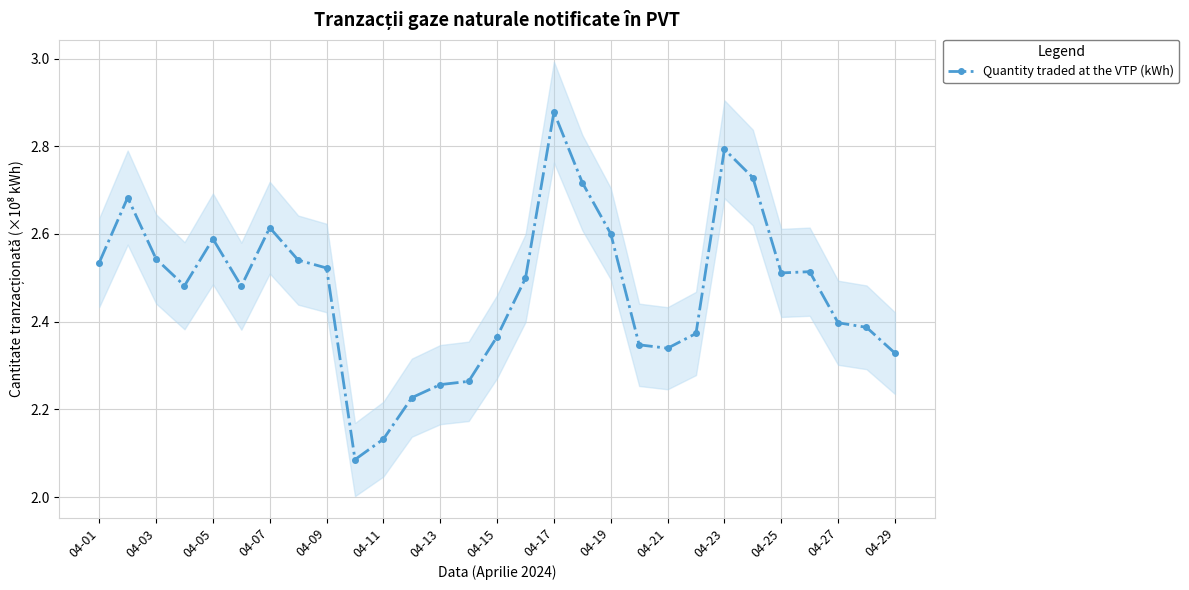

How many interior local valleys (lower than both neighbors) does the data have?

5